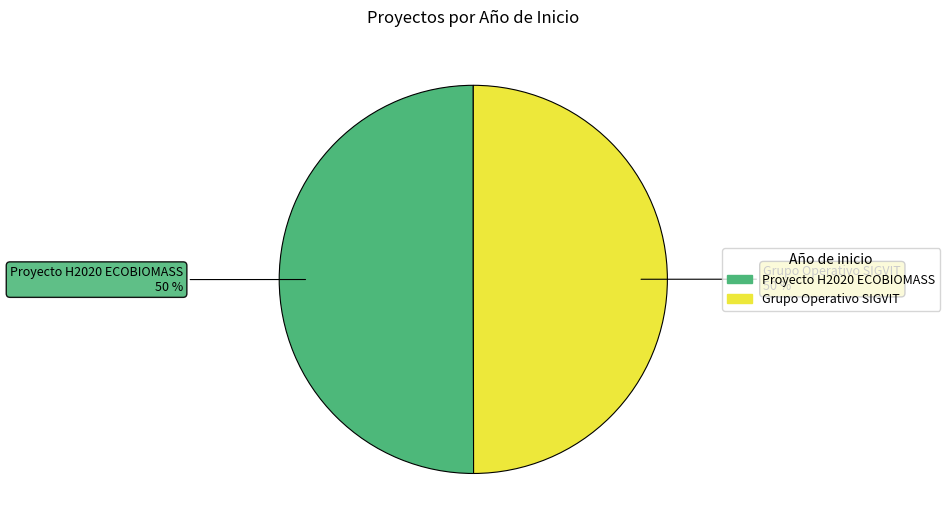

True or false: Grupo Operativo SIGVIT accounts for 57% of the total.

False